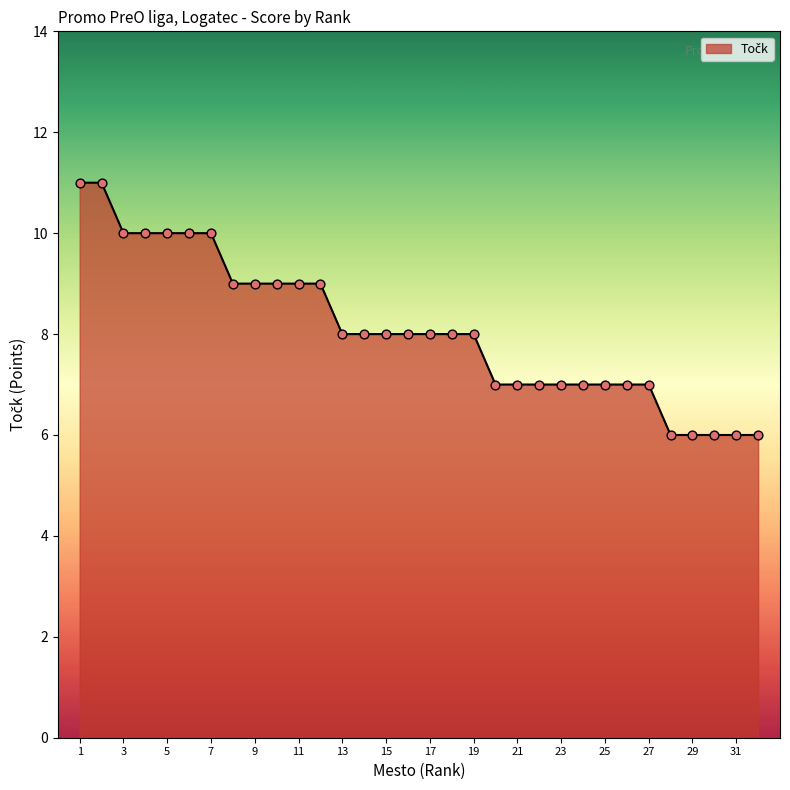

What is the smallest value displayed?

6